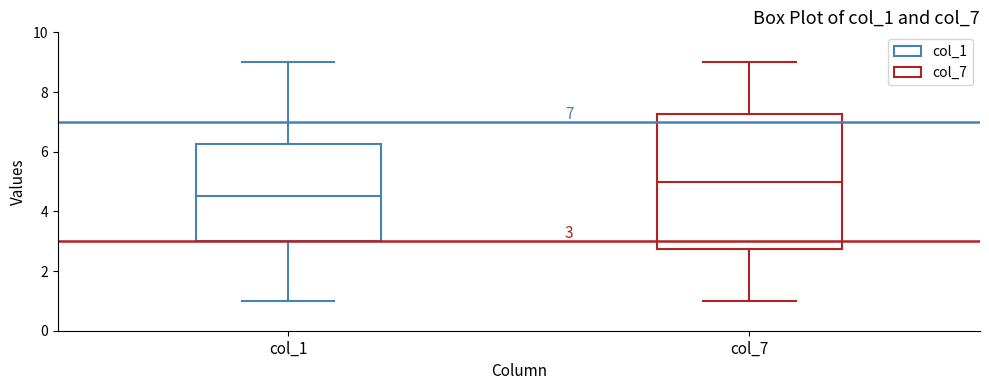

Comparing the boxes themselves (not the whiskers), which one is the tallest?

col_7